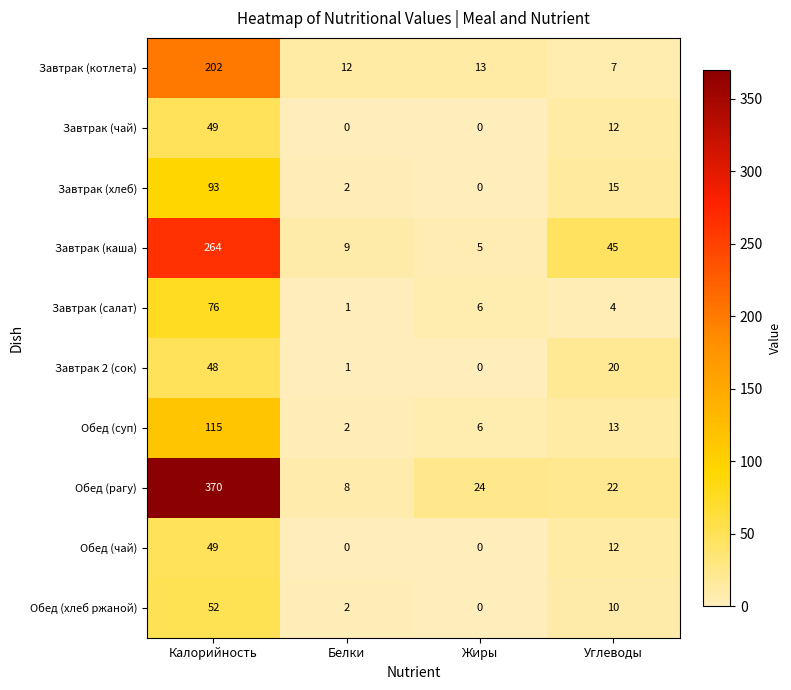

At which category is the sum across all series the highest?

Калорийность